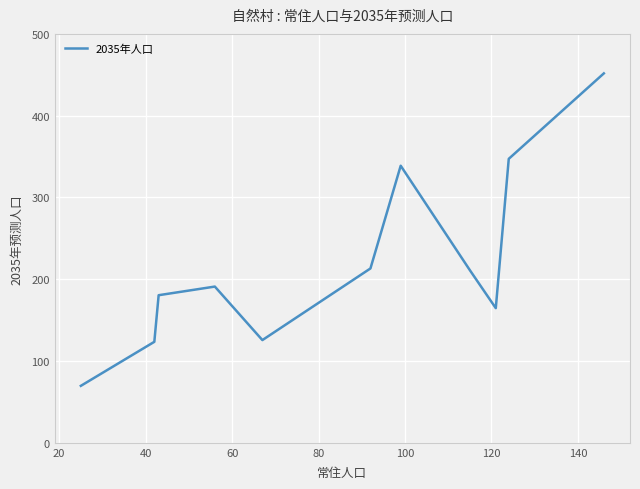

Reading left to right, transcribe all the data shown in this chart.

69.7	123.5	180.5	191.0	125.6	213.2	338.8	211.1	164.6	347.2	451.7